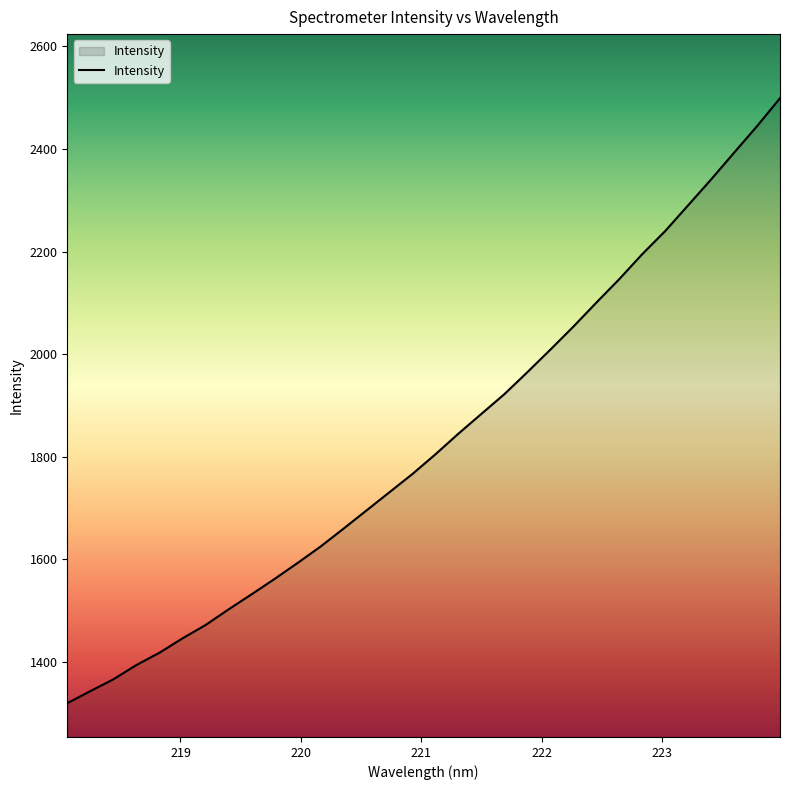

What is the difference between the maximum and minimum values?

1180.4